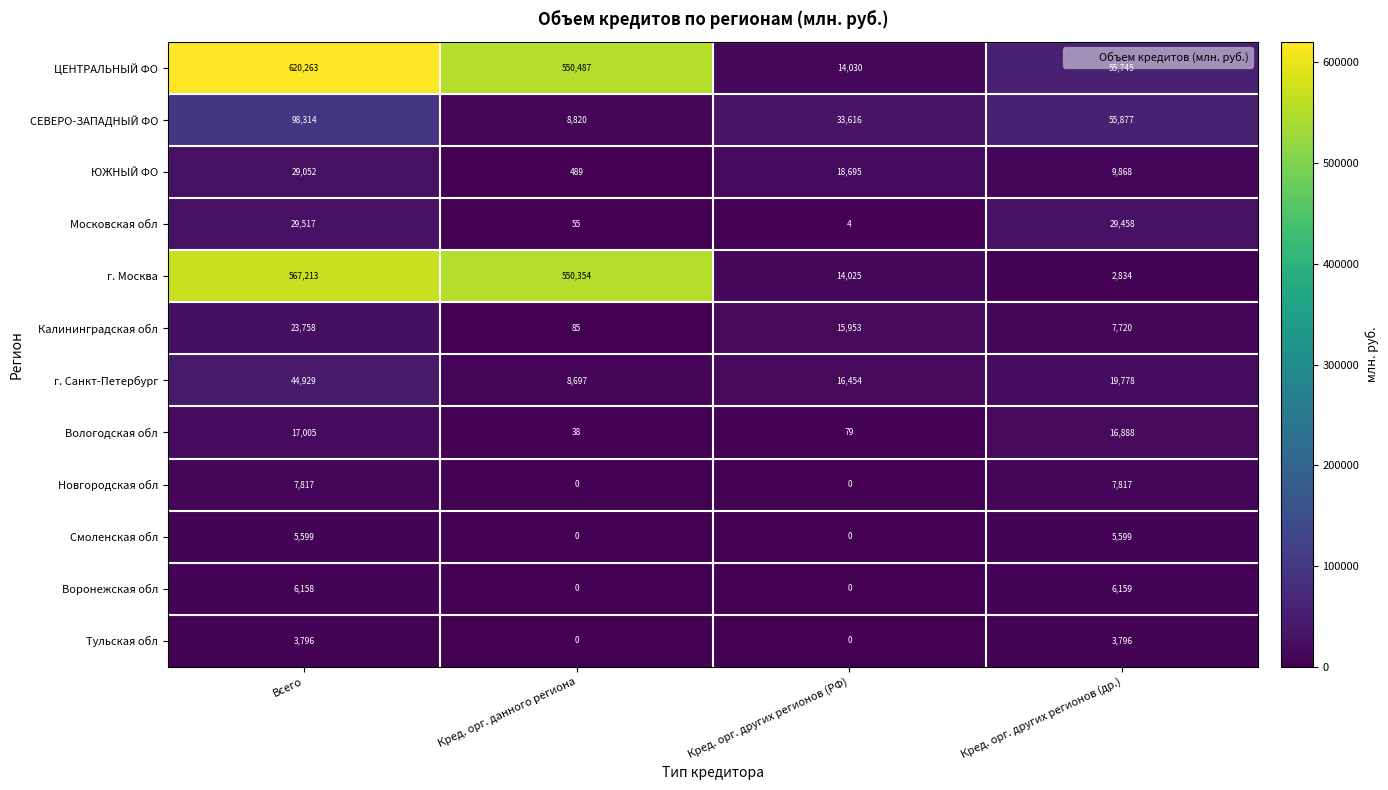

Where does the Вологодская обл series first go above 16888?

Всего